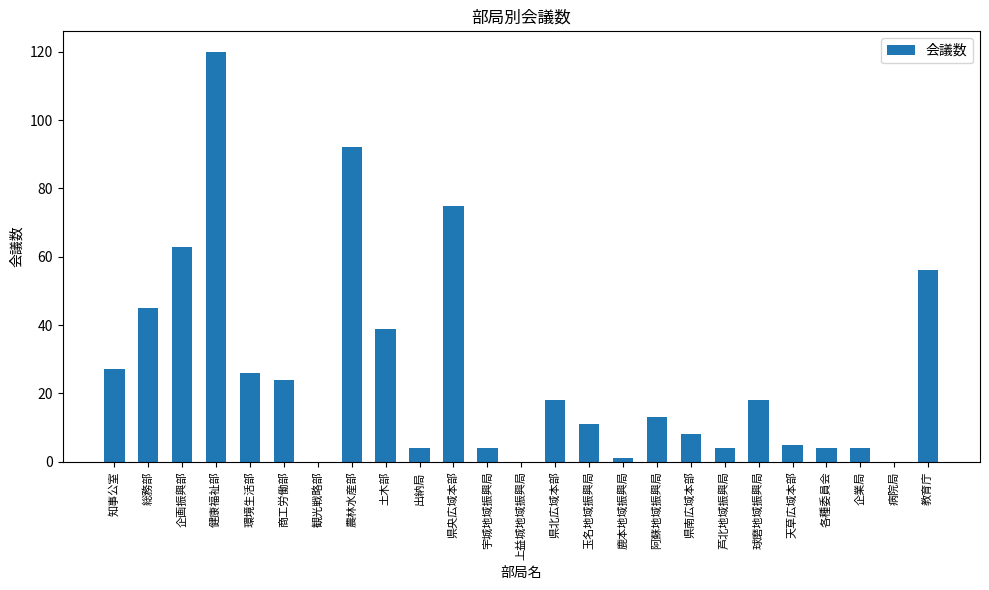

What is the maximum value shown in the chart?

120